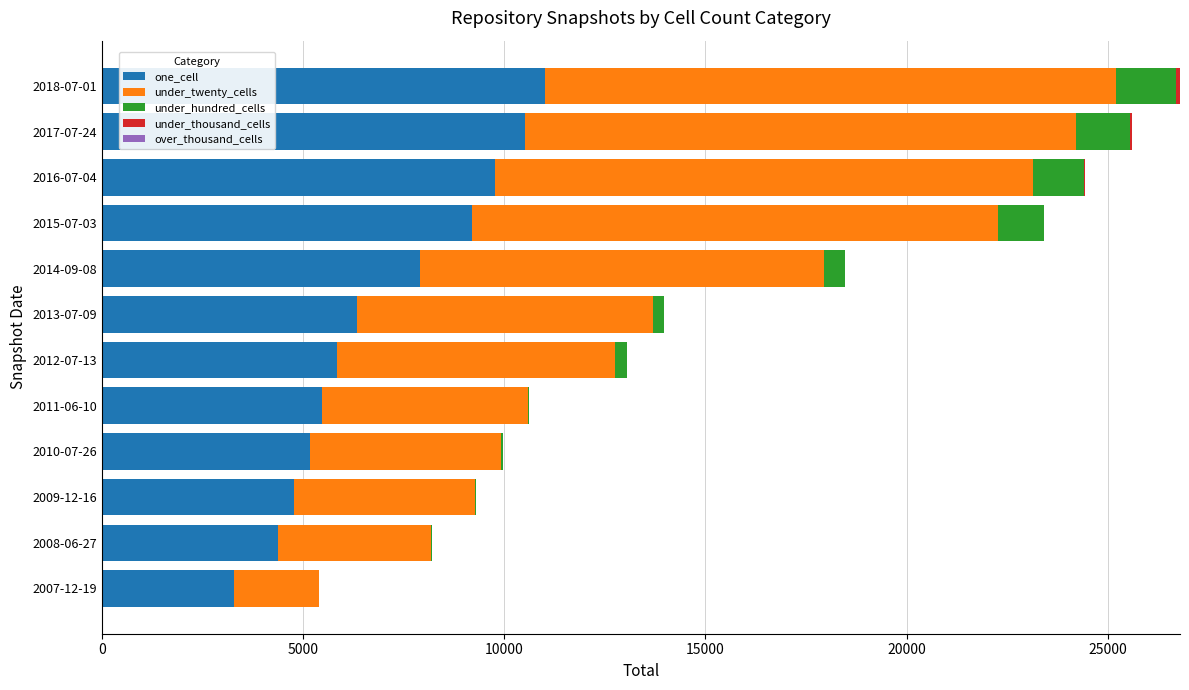

What is the maximum value for one_cell?

11000